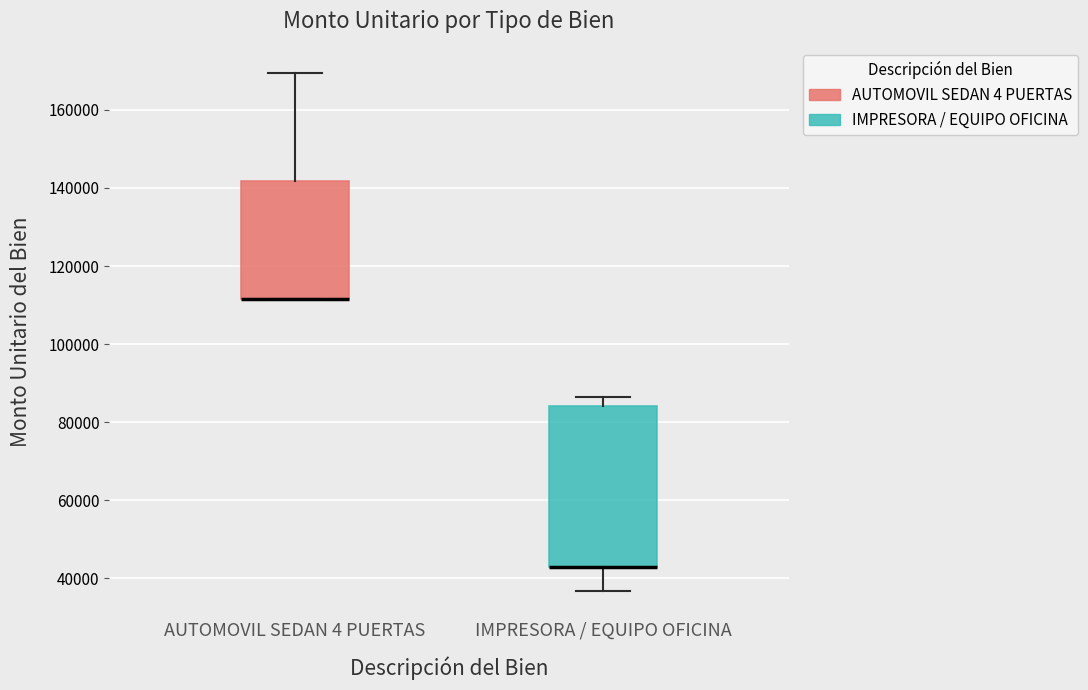

Reading left to right, transcribe this box plot: for each box, give where its median line is, the range the box spans, and where its two whiskers end, as read against the y-axis. The values are not printed on the chart, so give them approximately, as read against the axis.

AUTOMOVIL SEDAN 4 PUERTAS: median 112000 (drawn on the box's lower edge), box 112000 to 142000, whiskers 112000 to 170000
IMPRESORA / EQUIPO OFICINA: median 42000 (drawn on the box's lower edge), box 42000 to 84000, whiskers 36000 to 86000